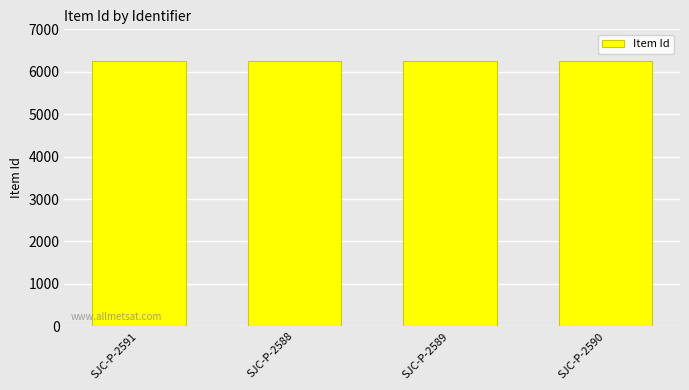

The value at SJC-P-2589 is 1873. True or false?

False